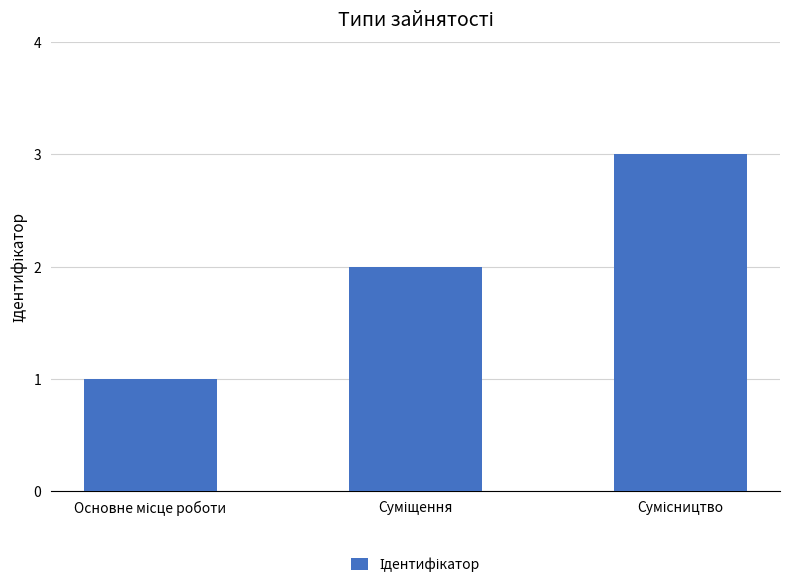

What is the minimum value shown in the chart?

1